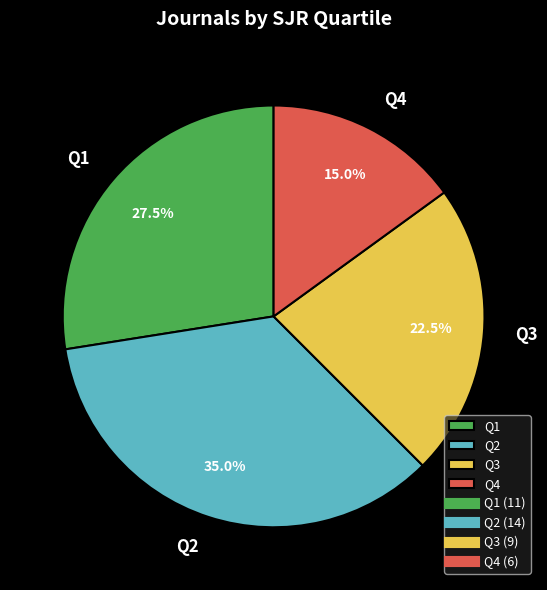

Is there any slice that represents more than half of the pie?

No